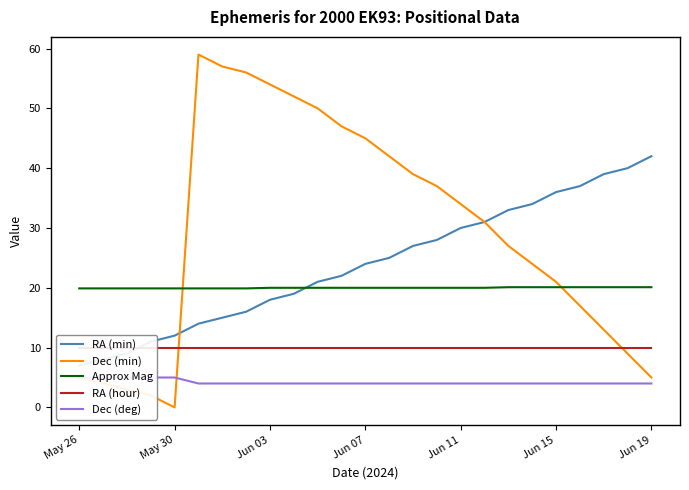

What are all the series names shown in the legend?

RA (min), Dec (min), Approx Mag, RA (hour), Dec (deg)